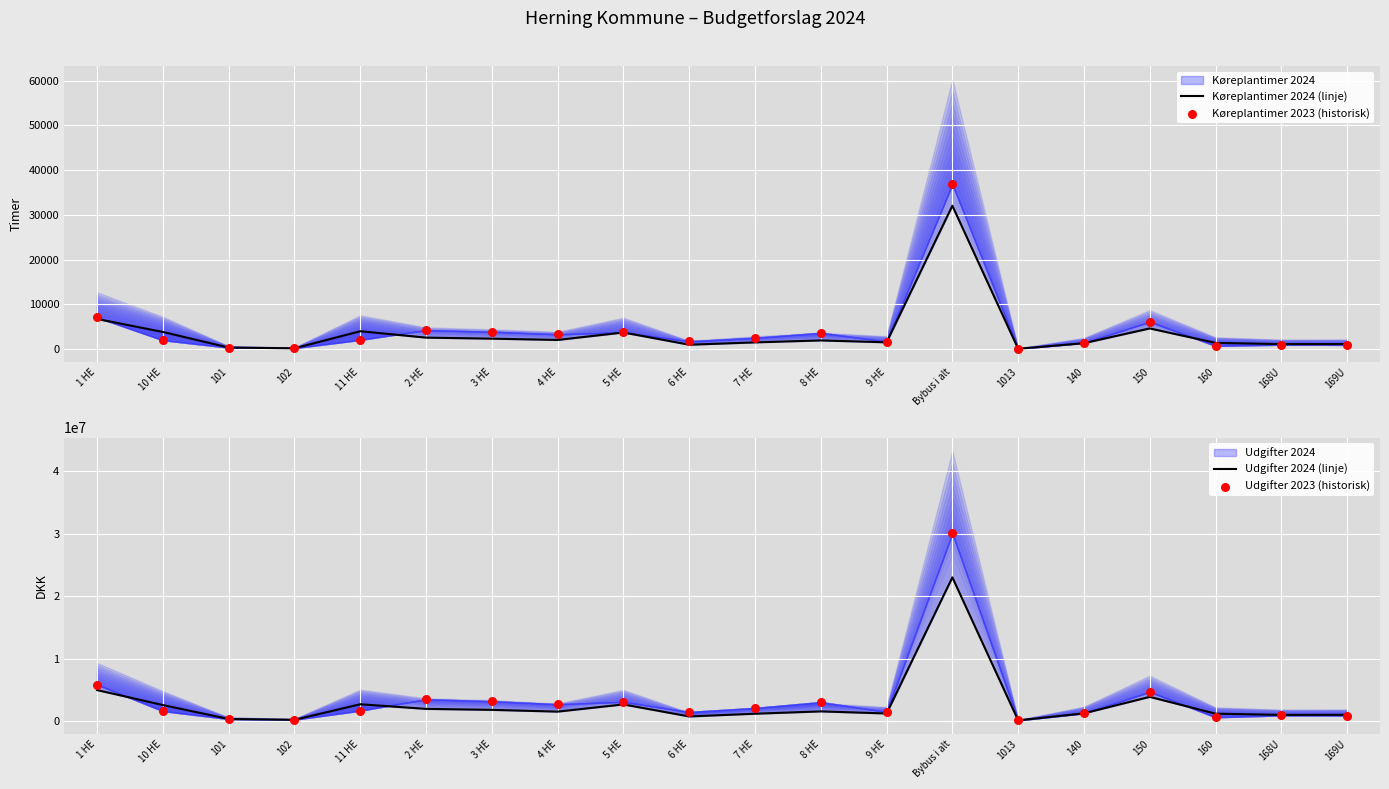

At which category is the sum across all series the highest?

Bybus i alt